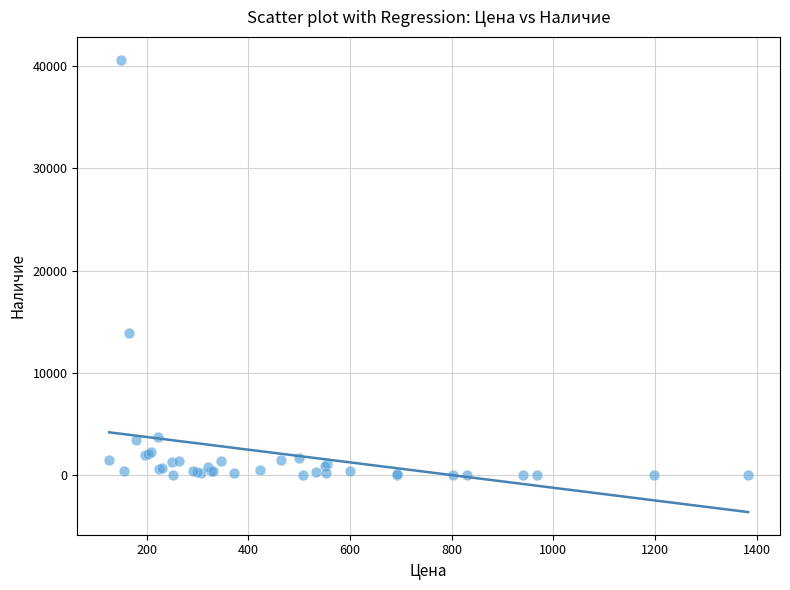

What Y value in the scatter plot is closest to 20324?

13885